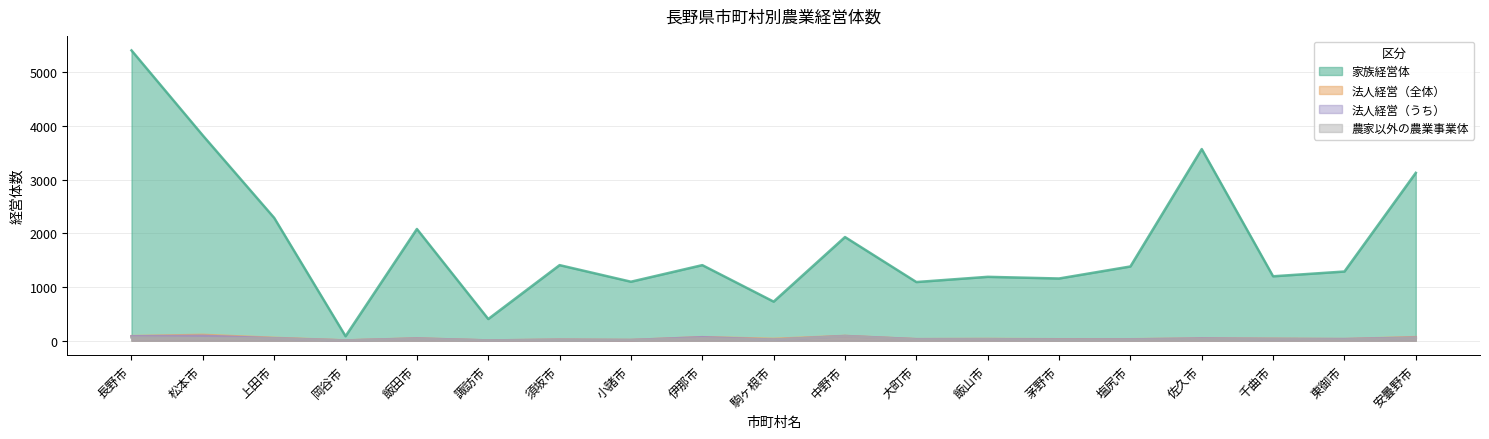

Count the number of data series in this chart.

4